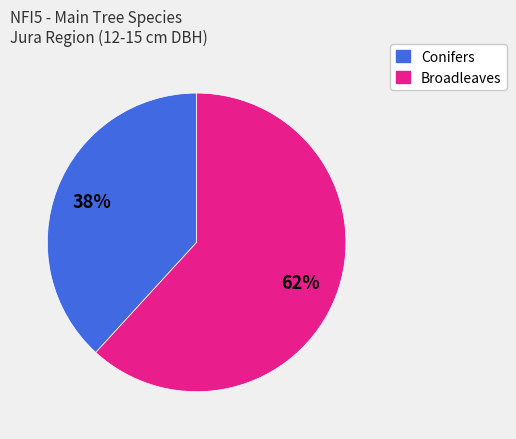

To the nearest percent, what is the average slice percentage?

50%